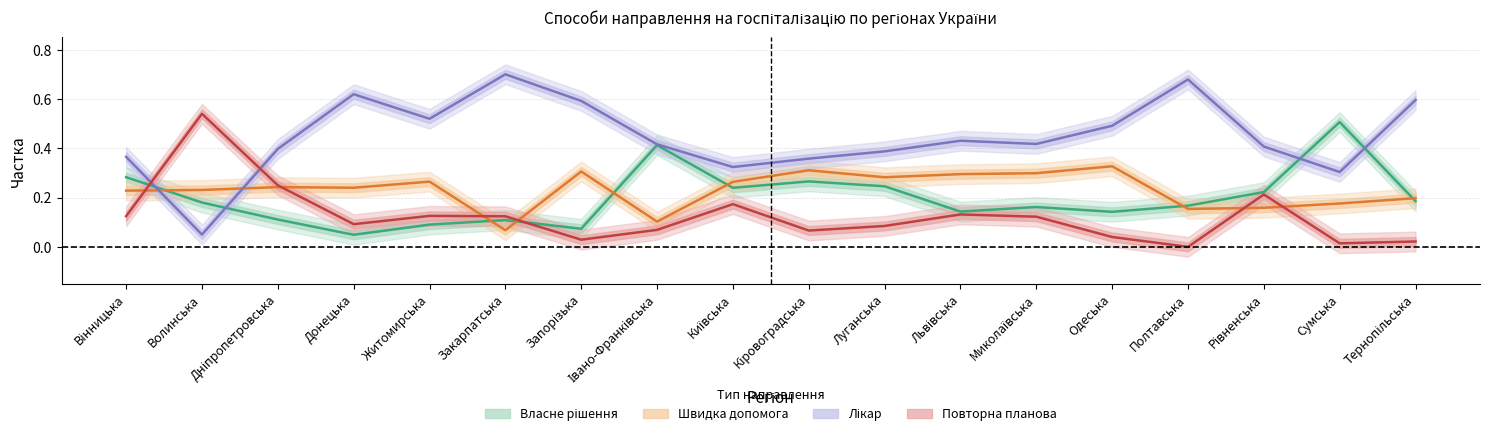

At which category is the sum across all series the highest?

Запорізька